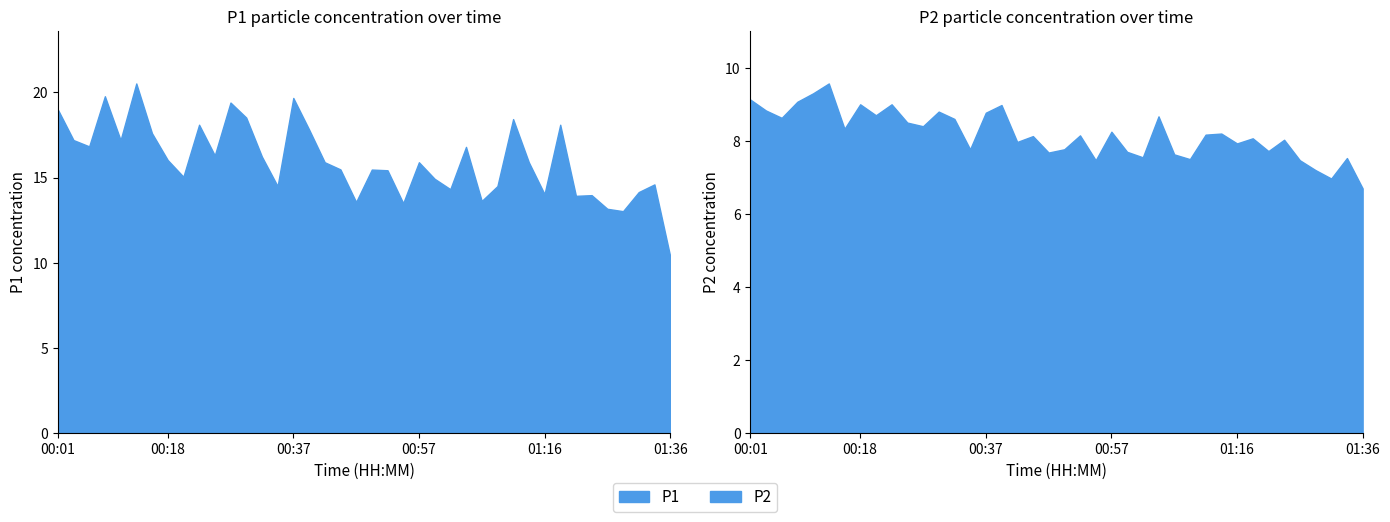

At how many categories does at least one series exceed 12?

39